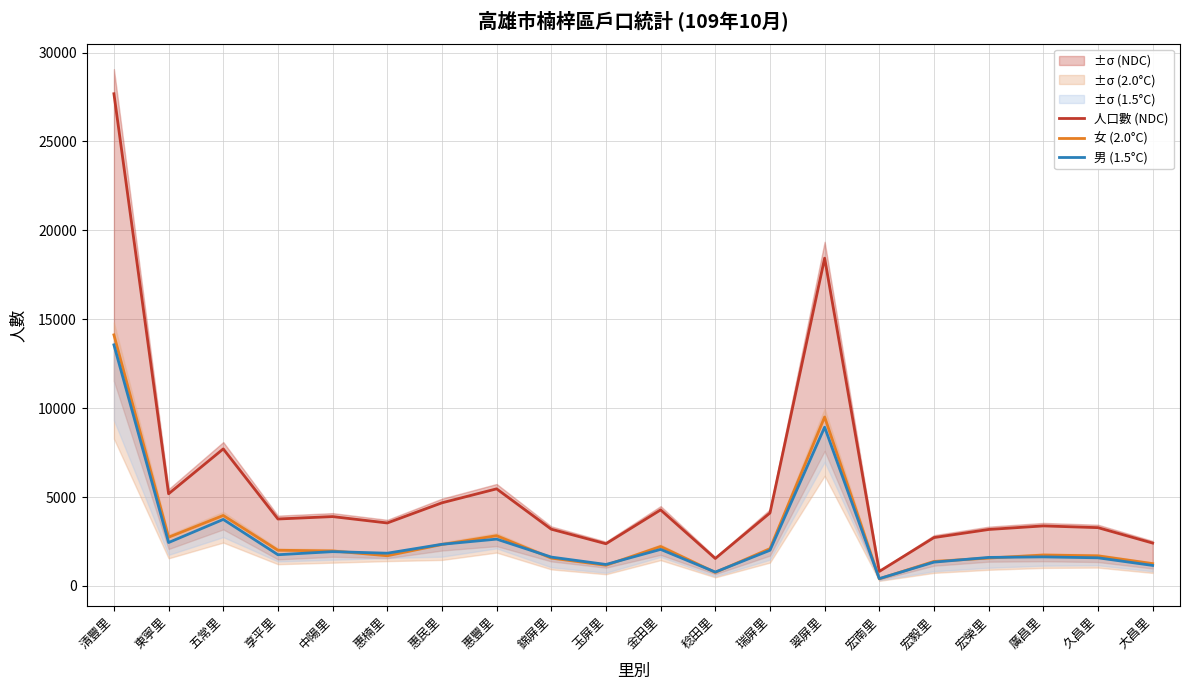

At how many categories does at least one series exceed 16960?

2